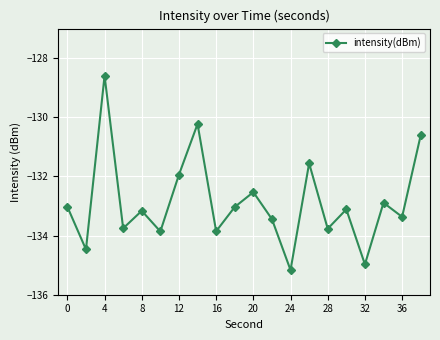

Count the number of data series in this chart.

1